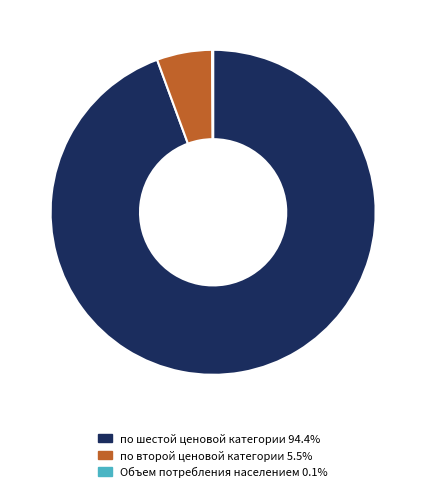

Is there any slice that represents more than half of the pie?

Yes